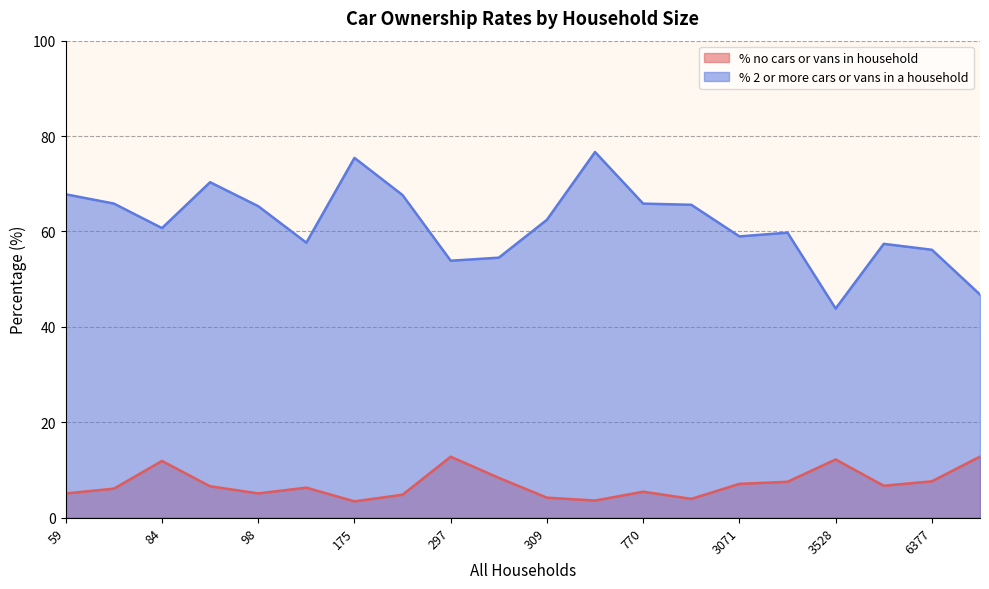

At how many categories does at least one series exceed 25?

20